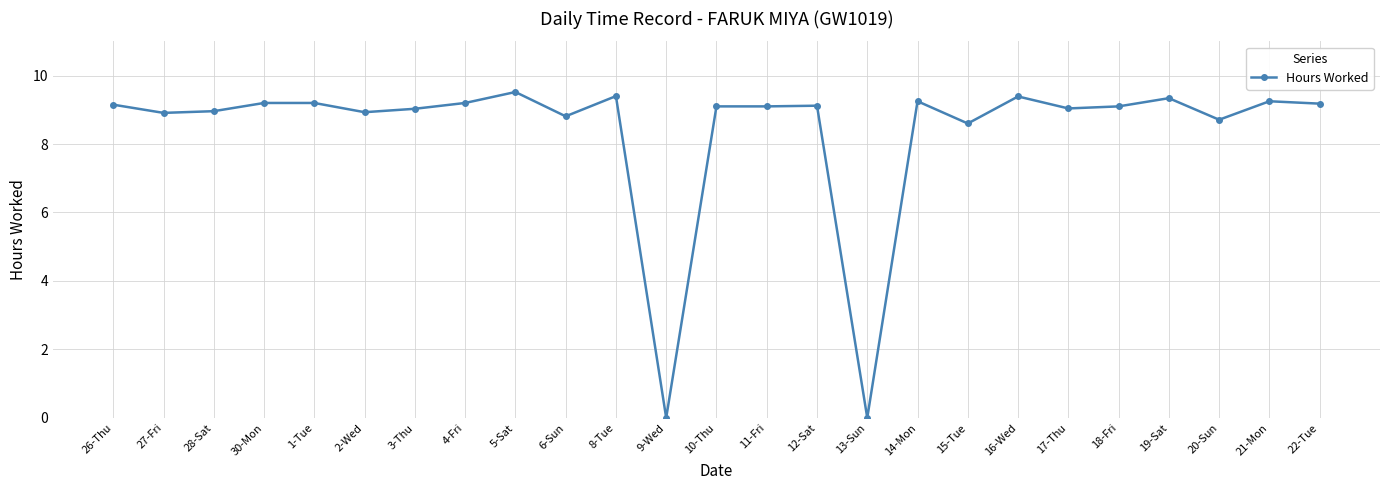

What is the label of the 21st point from the left?

18-Fri